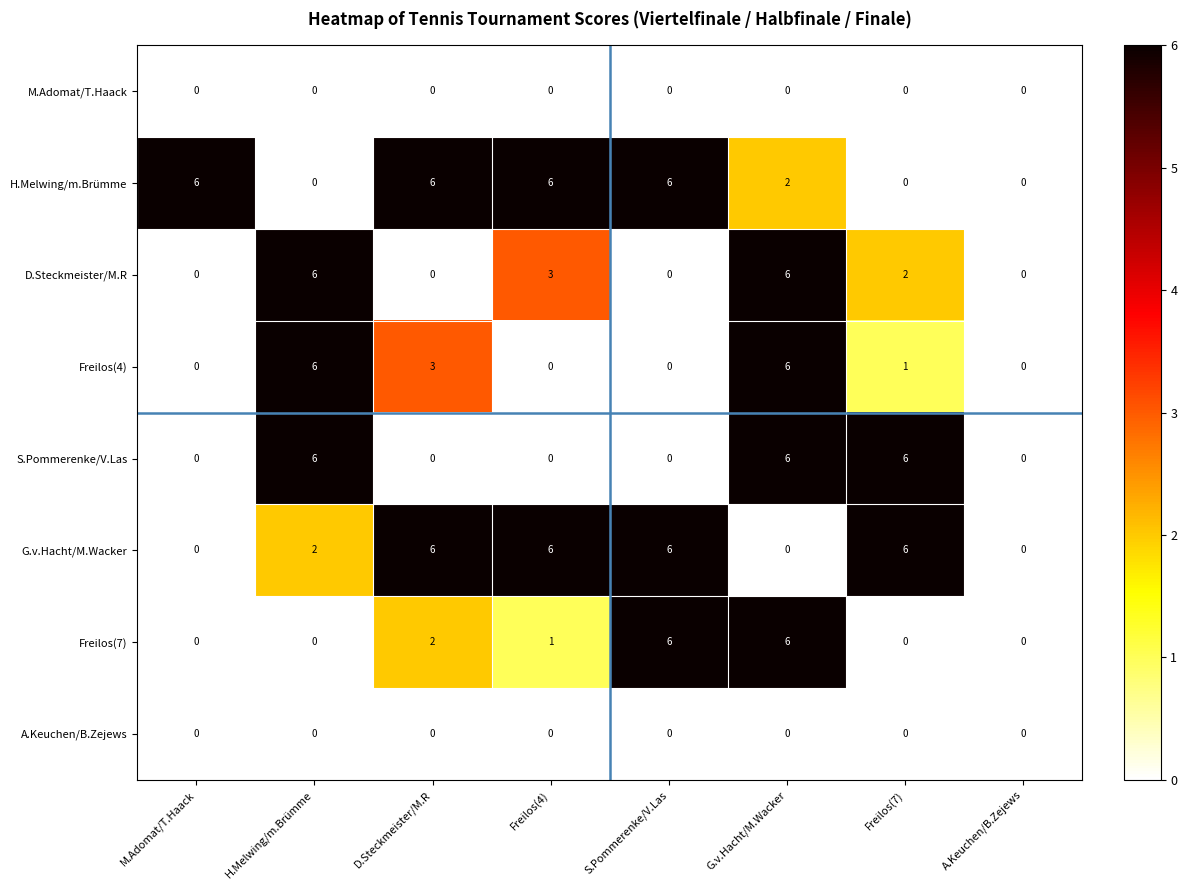

What is the average value of the G.v.Hacht/M.Wacker series?

3